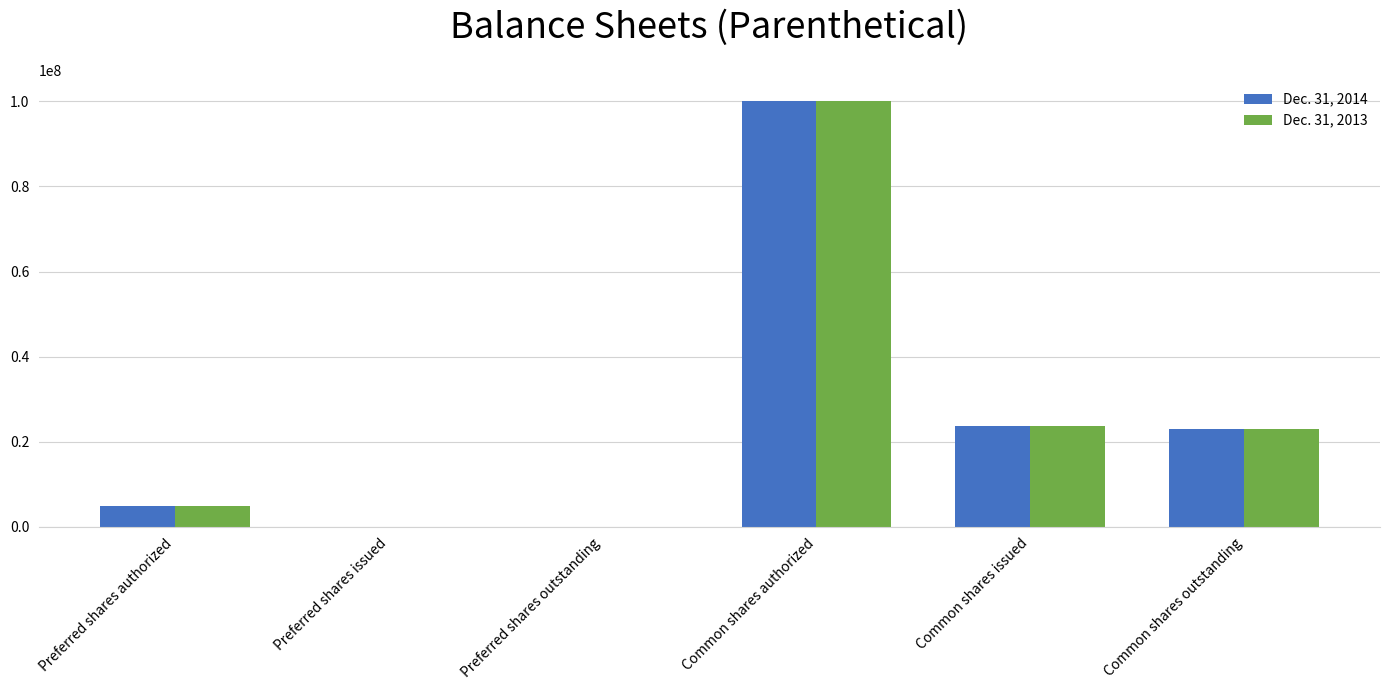

The Dec. 31, 2014 series shows 44689746 at Preferred shares issued. True or false?

False